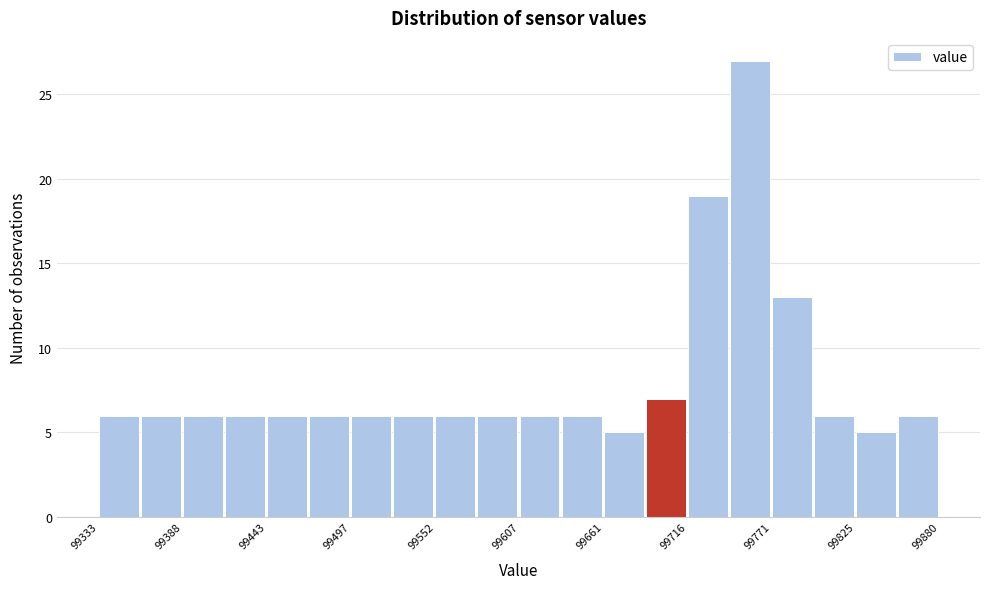

Read against the x-axis, roughly where is the centre of the tallest bar?

99760